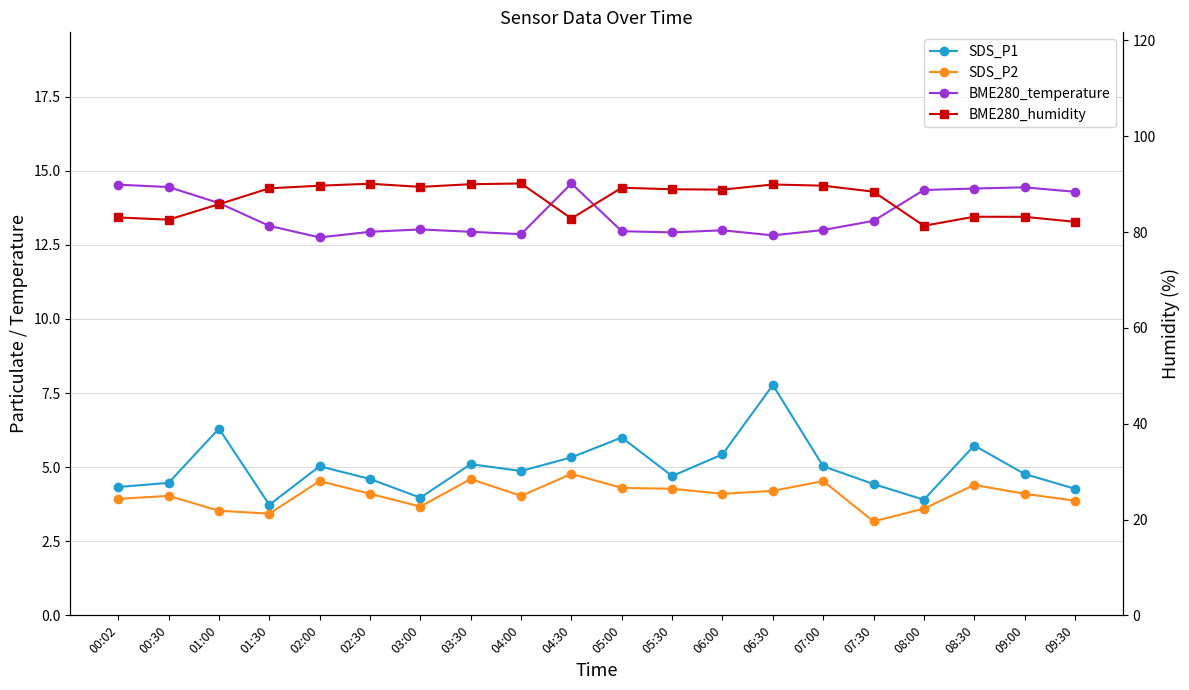

What position from the right is 02:00?

16